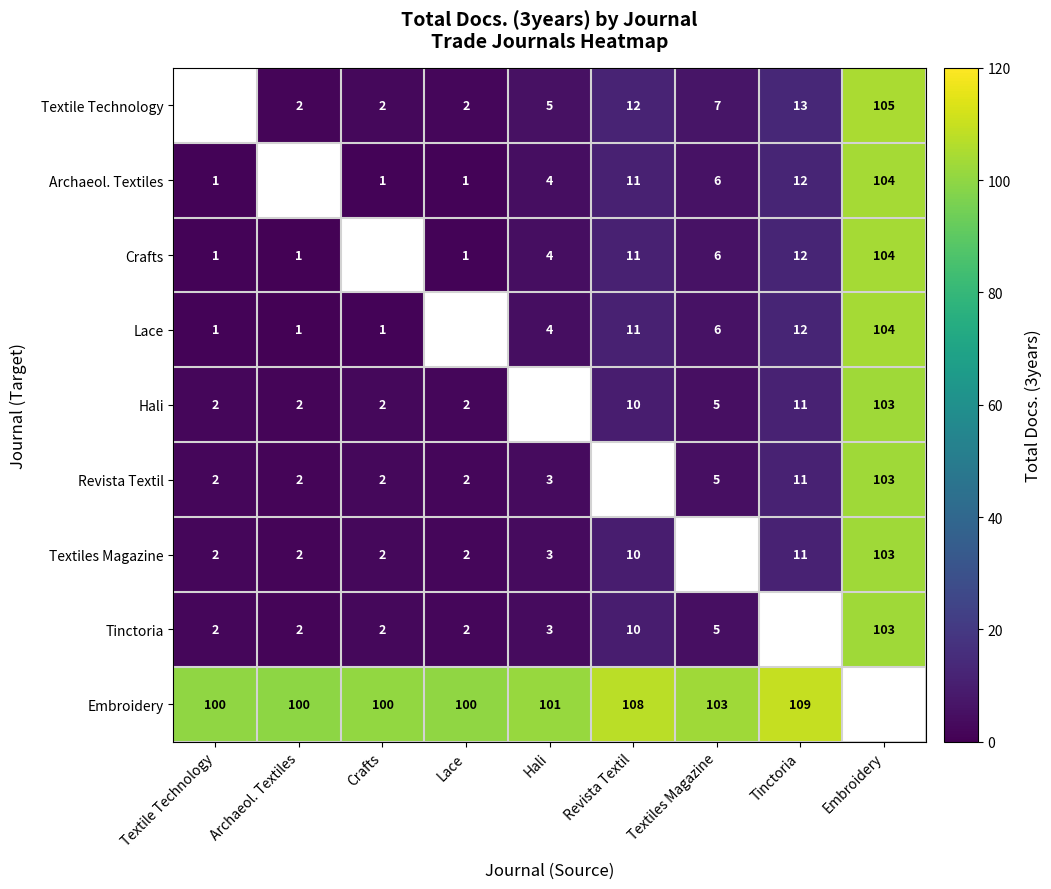

What is the difference between the Crafts values at Revista Textil and Hali?

7